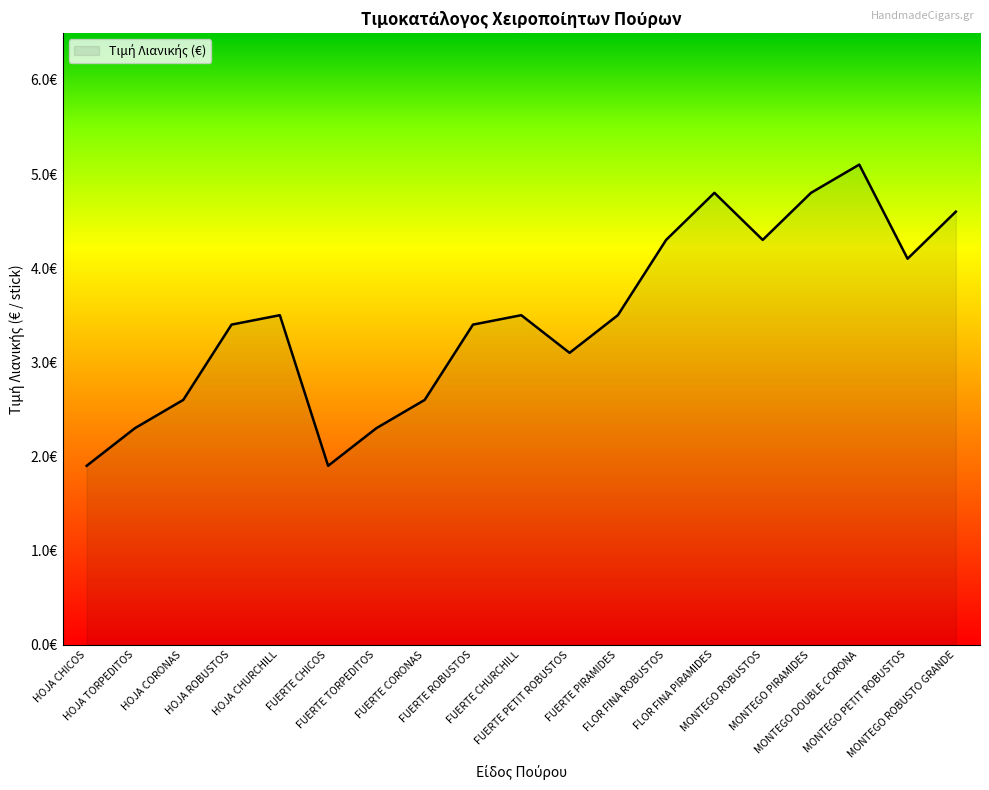

Which category has the highest value across all series?

MONTEGO DOUBLE CORONA